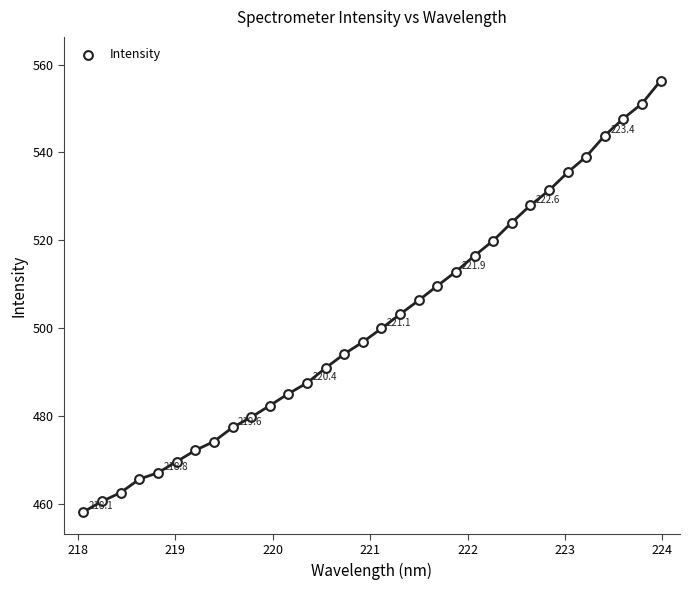

What is the range of Y values (max minus min)?

98.1